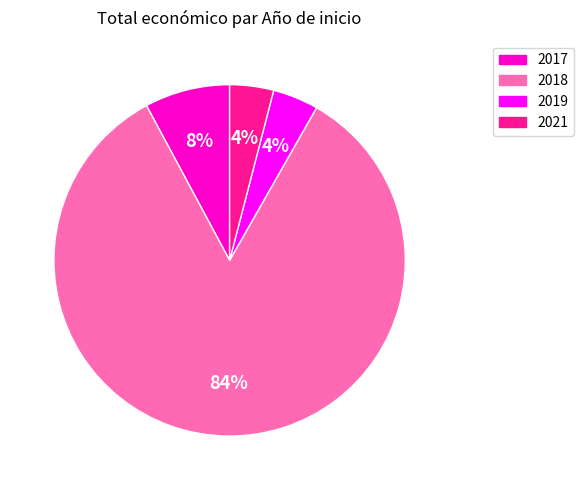

To the nearest percent, what is the average slice percentage?

25%